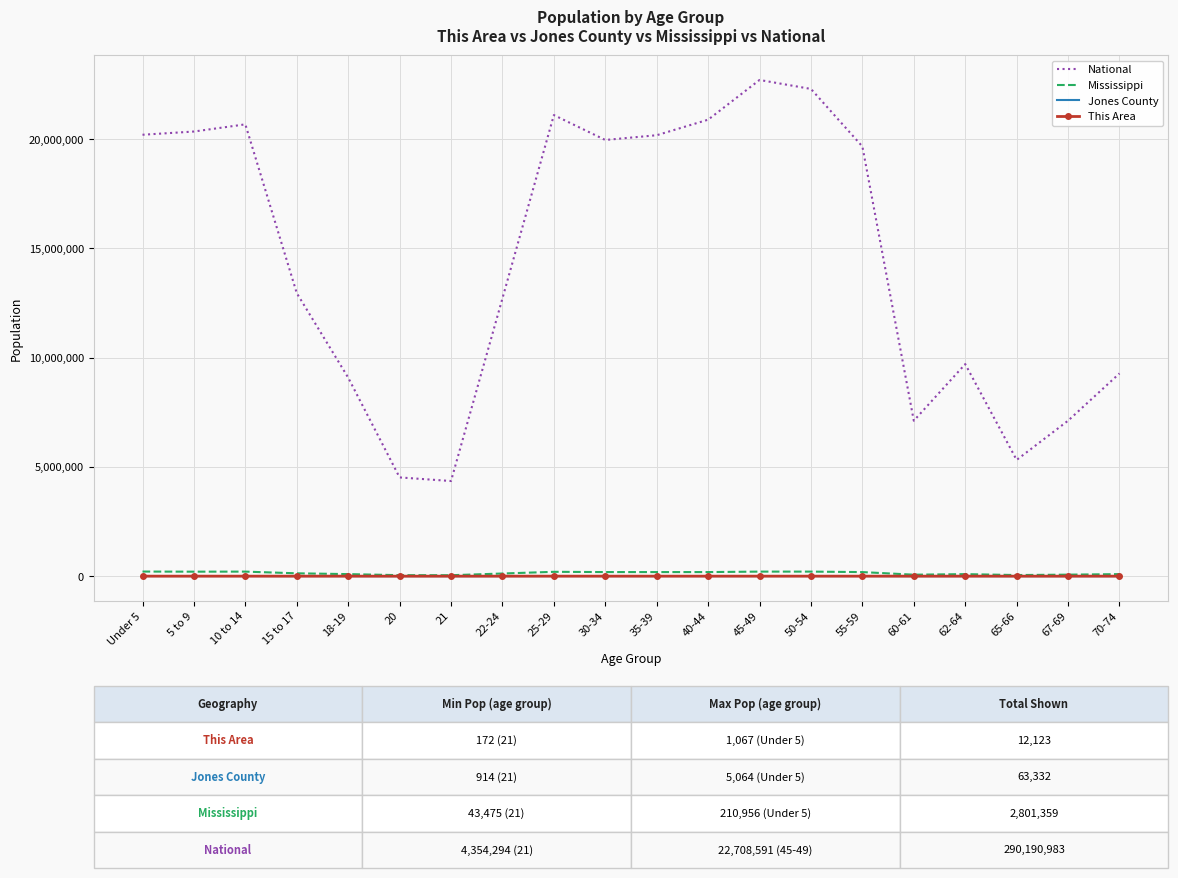

Is the value of National at 21 greater than the value of This Area at 55-59?

Yes